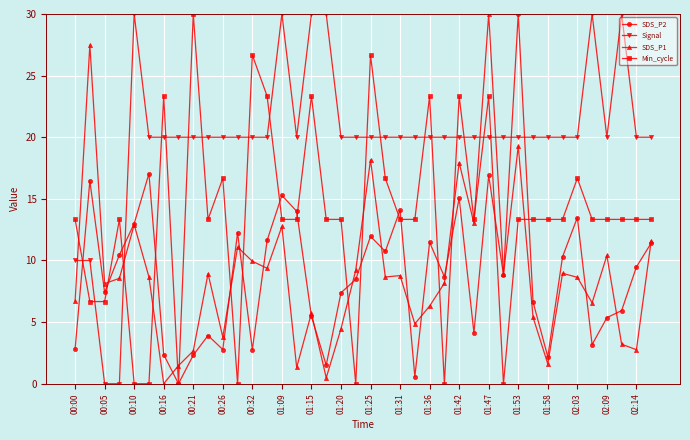

Does the chart have visible grid lines?

Yes